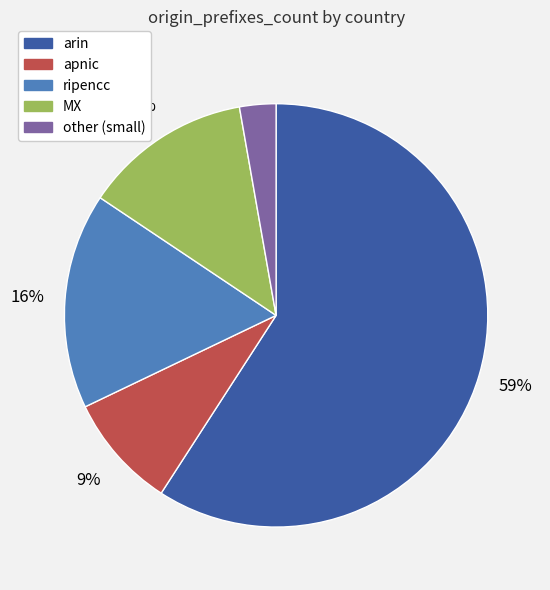

Is there any slice that represents more than half of the pie?

Yes